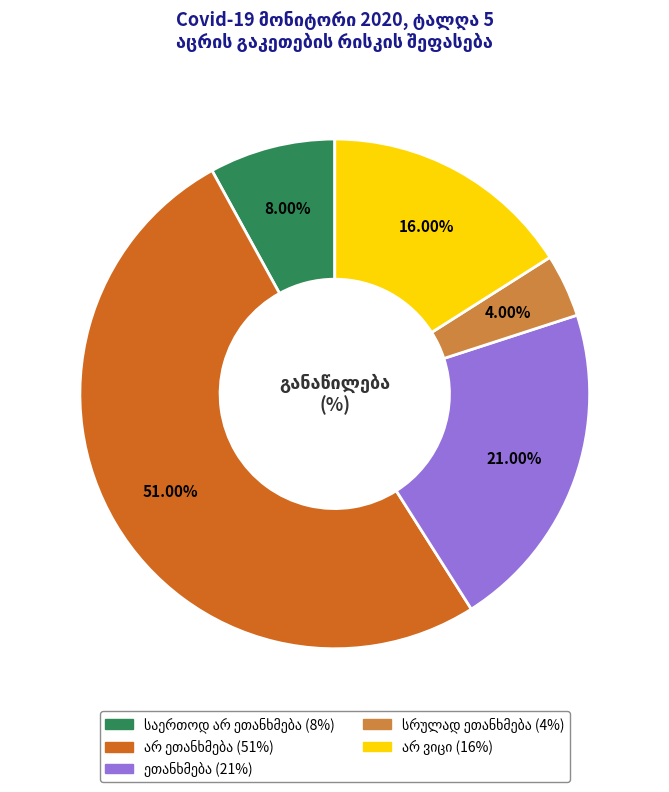

Does any single category account for the majority?

Yes